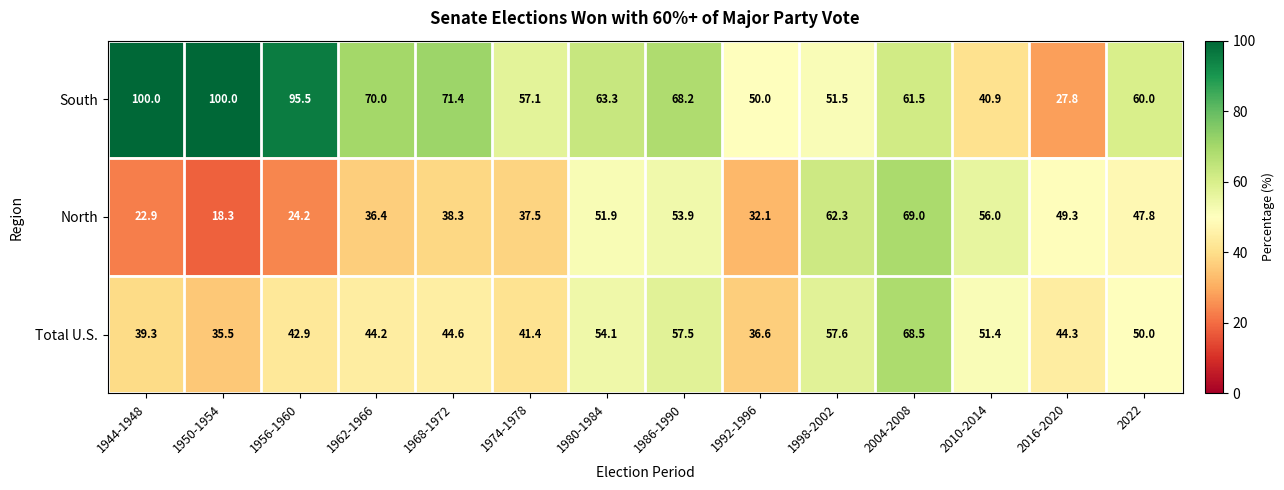

At which category is the sum across all series the highest?

2004-2008